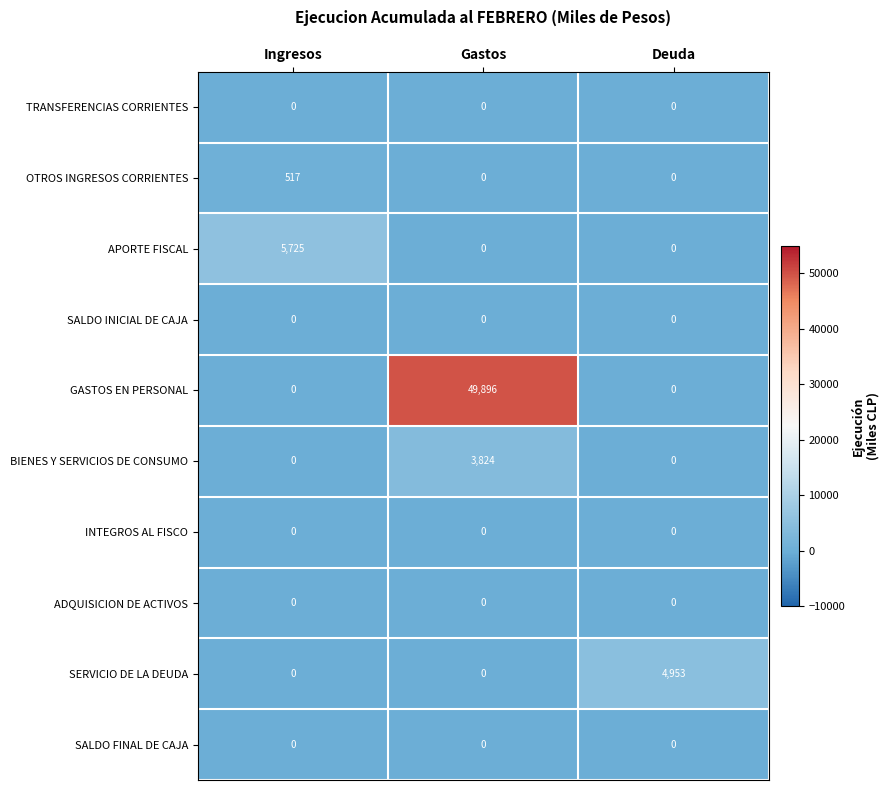

Which series has the largest total across all categories?

GASTOS EN PERSONAL